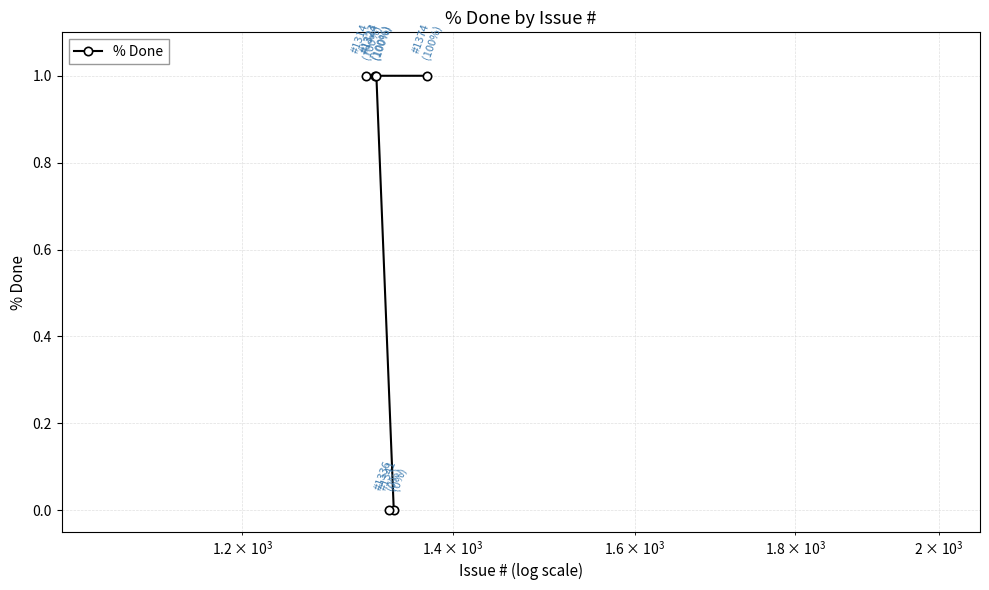

Reading right to left, extract all data points from this chart.

1	0	0	1	1	1